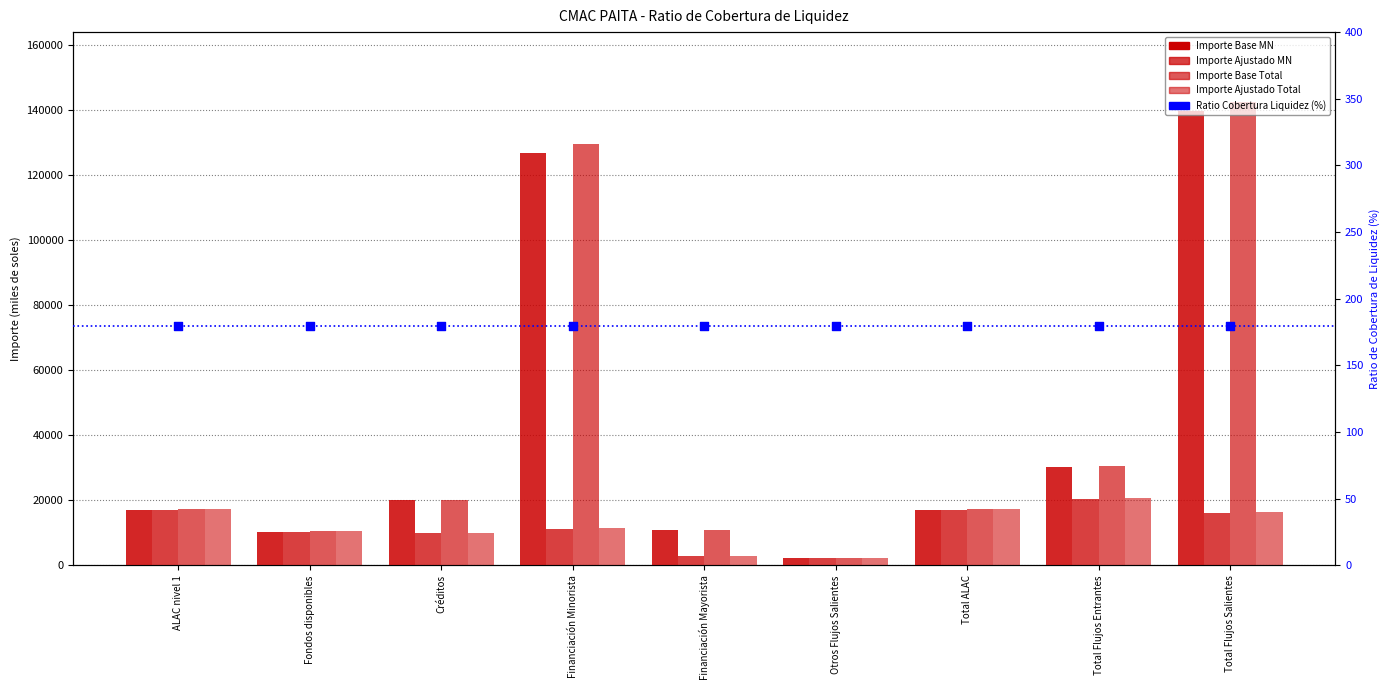

Which series contains the lowest Y value?

Ratio de Cobertura de Liquidez (%)